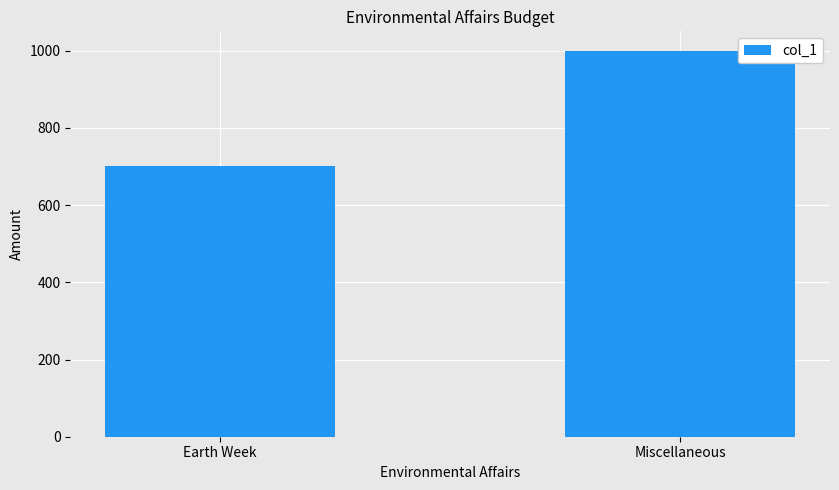

Which category has the highest value across all series?

Miscellaneous